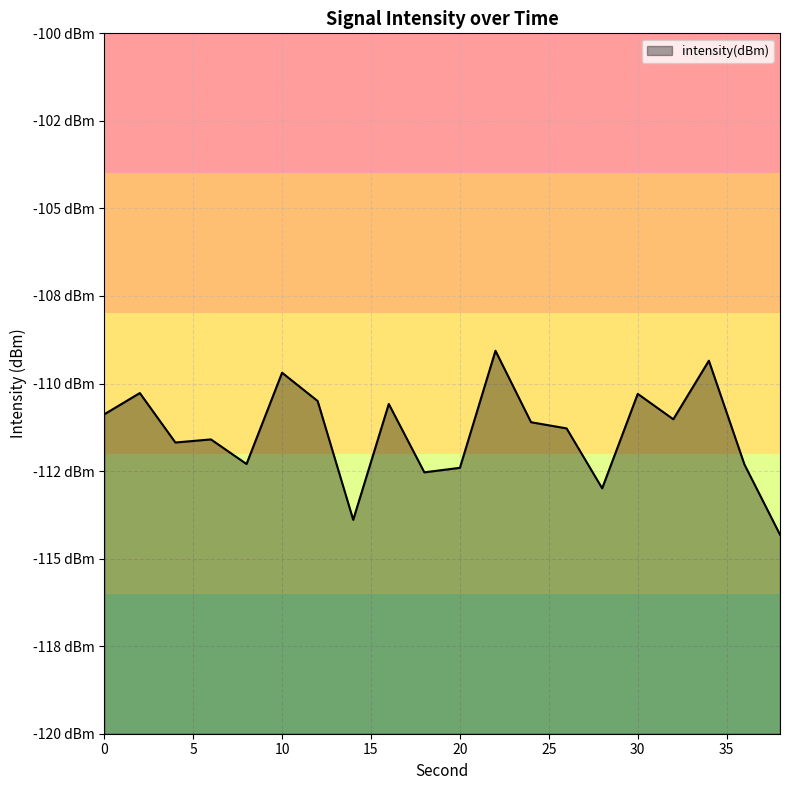

How many points are lower than both their immediate neighbors (excluding endpoints)?

6